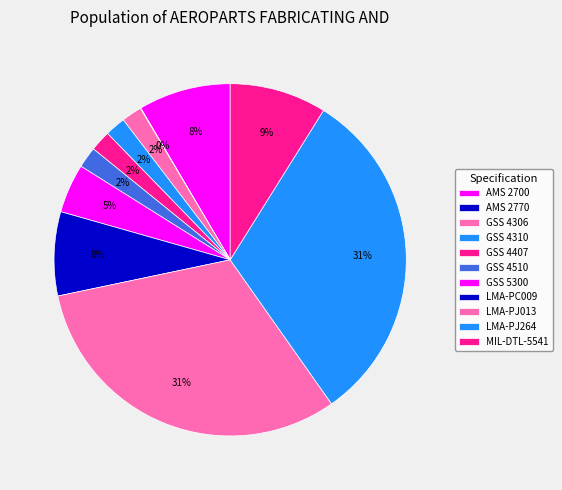

Is it true that LMA-PC009 is 1% of the pie?

False